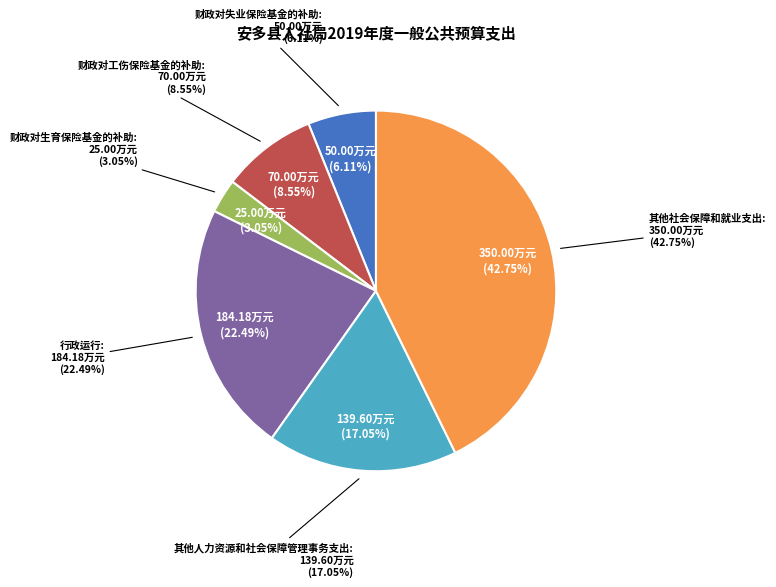

Which has a higher value, 其他社会保障和就业支出 or 财政对生育保险基金的补助?

其他社会保障和就业支出